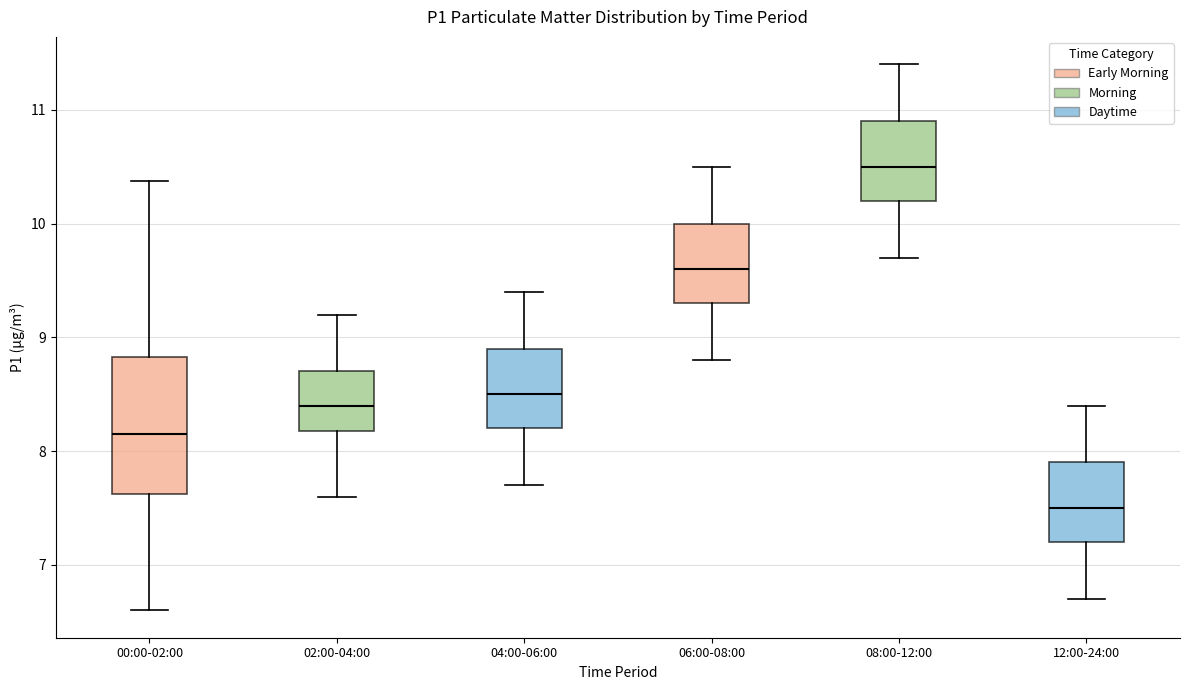

Reading left to right, transcribe this box plot: for each box, give where its median line is, the range the box spans, and where its two whiskers end, as read against the y-axis. The values are not printed on the chart, so give them approximately, as read against the axis.

00:00-02:00: median 8.2, box 7.6 to 8.8, whiskers 6.6 to 10.4
02:00-04:00: median 8.4, box 8.2 to 8.7, whiskers 7.6 to 9.2
04:00-06:00: median 8.5, box 8.2 to 8.9, whiskers 7.7 to 9.4
06:00-08:00: median 9.6, box 9.3 to 10.0, whiskers 8.8 to 10.5
08:00-12:00: median 10.5, box 10.2 to 10.9, whiskers 9.7 to 11.4
12:00-24:00: median 7.5, box 7.2 to 7.9, whiskers 6.7 to 8.4